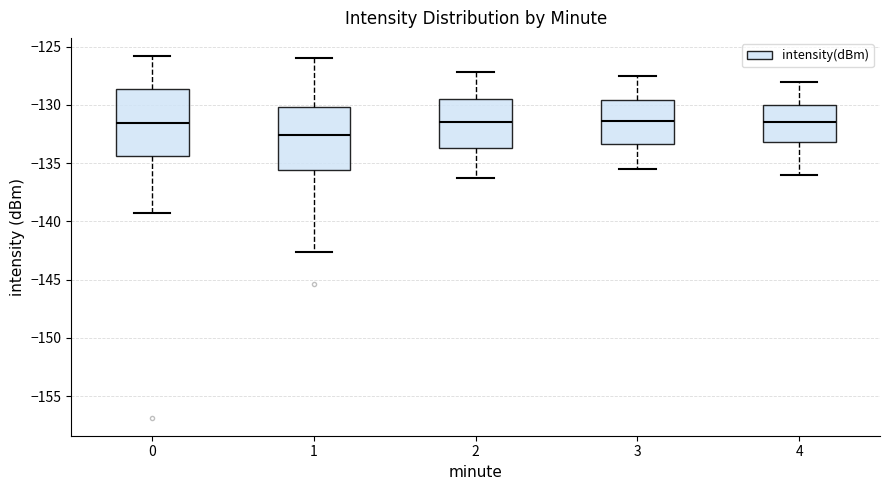

Reading left to right, transcribe this box plot: for each box, give where its median line is, the range the box spans, and where its two whiskers end, as read against the y-axis. The values are not printed on the chart, so give them approximately, as read against the axis.

0: median -131.5, box -134.5 to -128.5, whiskers -139.5 to -126.0
1: median -132.5, box -135.5 to -130.0, whiskers -142.5 to -126.0
2: median -131.5, box -133.5 to -129.5, whiskers -136.5 to -127.0
3: median -131.5, box -133.5 to -129.5, whiskers -135.5 to -127.5
4: median -131.5, box -133.0 to -130.0, whiskers -136.0 to -128.0